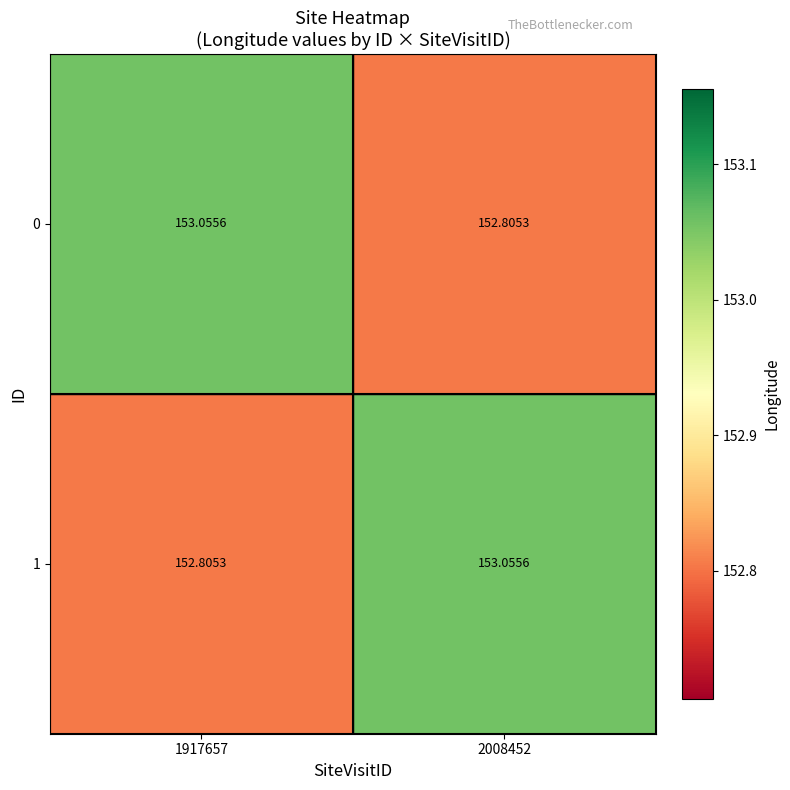

What is the total value across all series at 2008452?

305.9